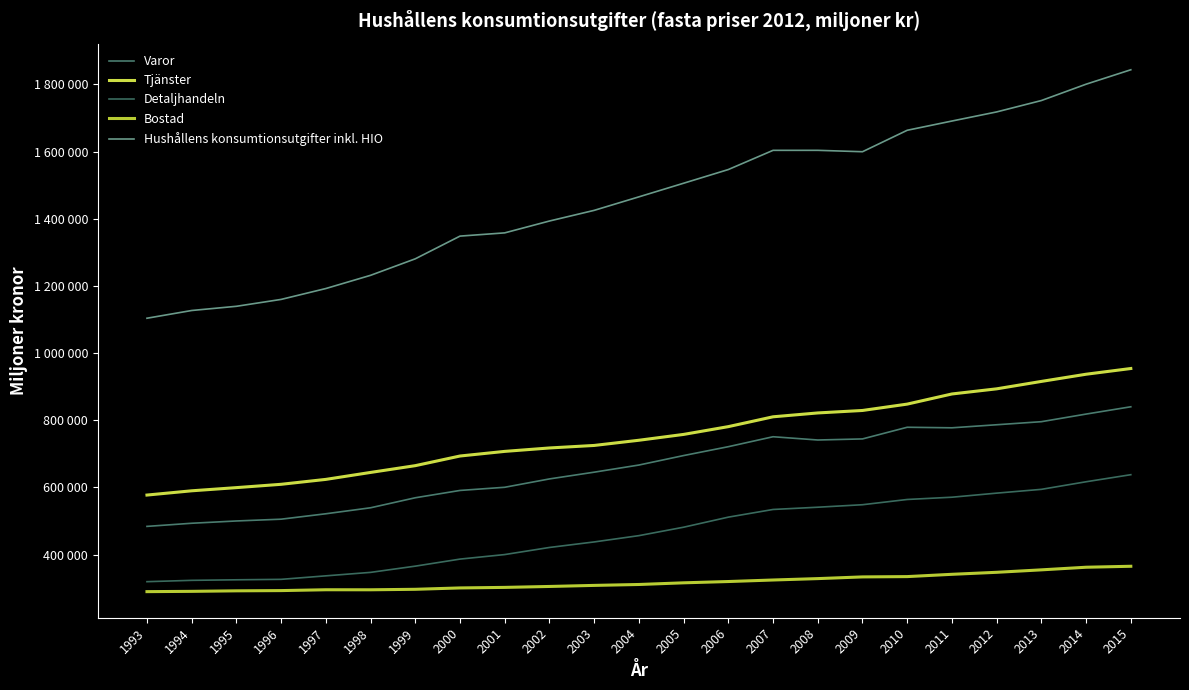

True or false: Varor has more than 2 points higher than both neighbors.

False